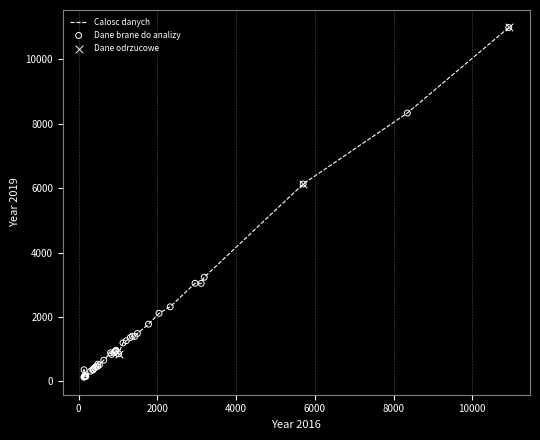

What is the difference between the maximum and minimum values?

10866